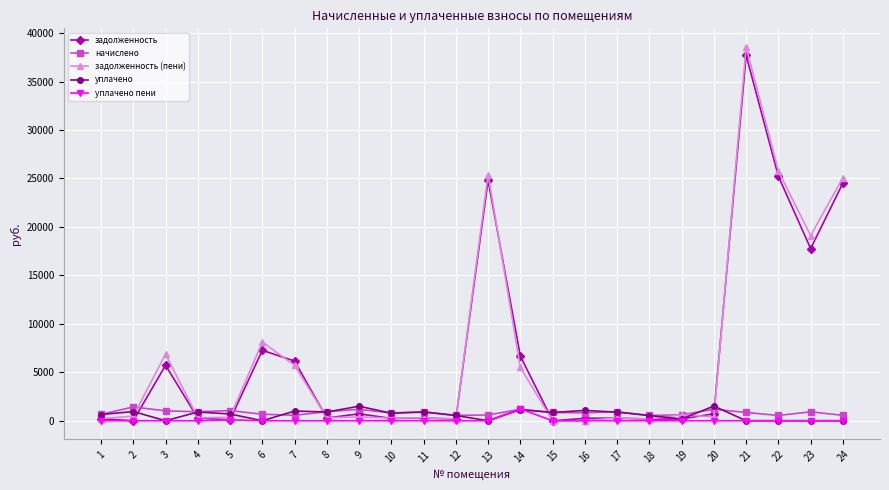

How many lines are shown in the chart?

5